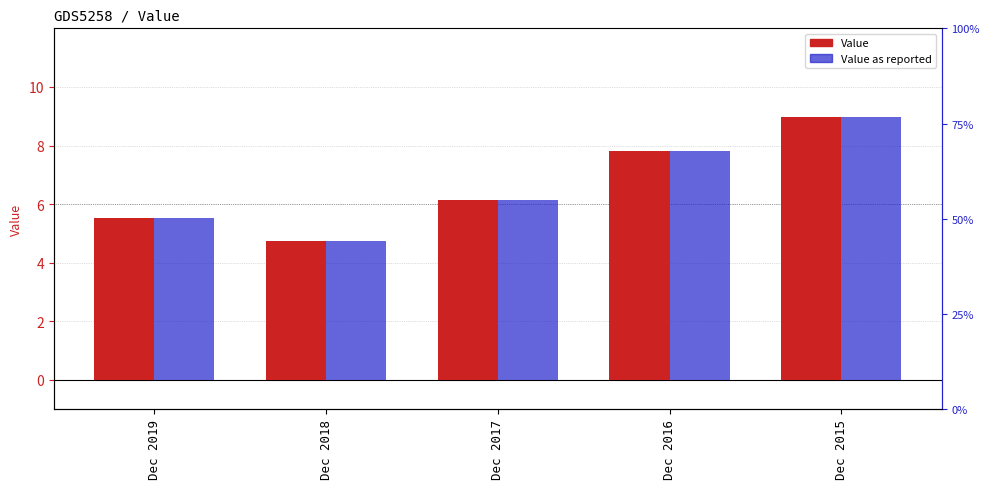

What is the value of the Value as reported bar at the 4th from the left?

7.8